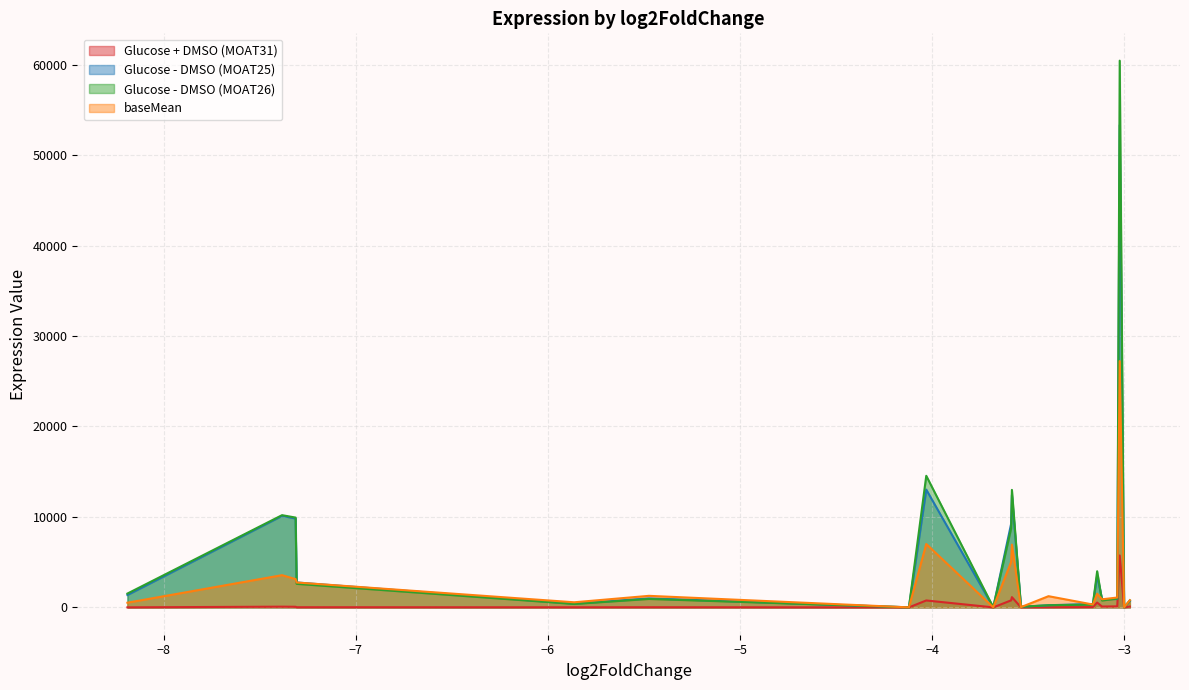

Is it true that Glucose - DMSO (MOAT25) equals 516.8 at MOTHE_c18760?

False